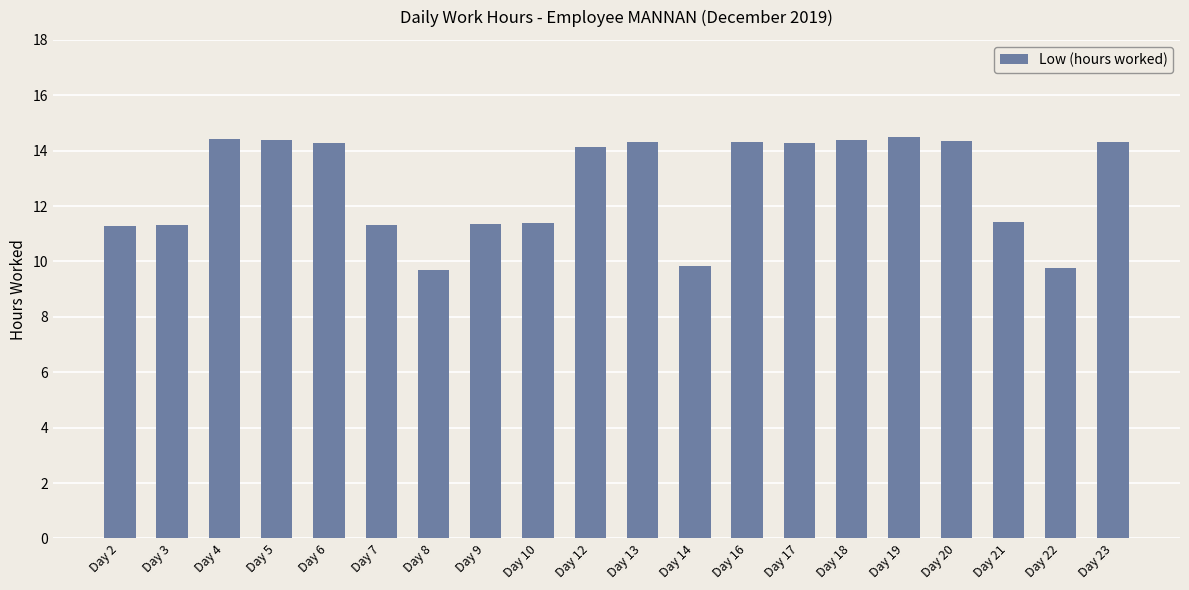

What is the value of the 20th bar from the left?

14.3